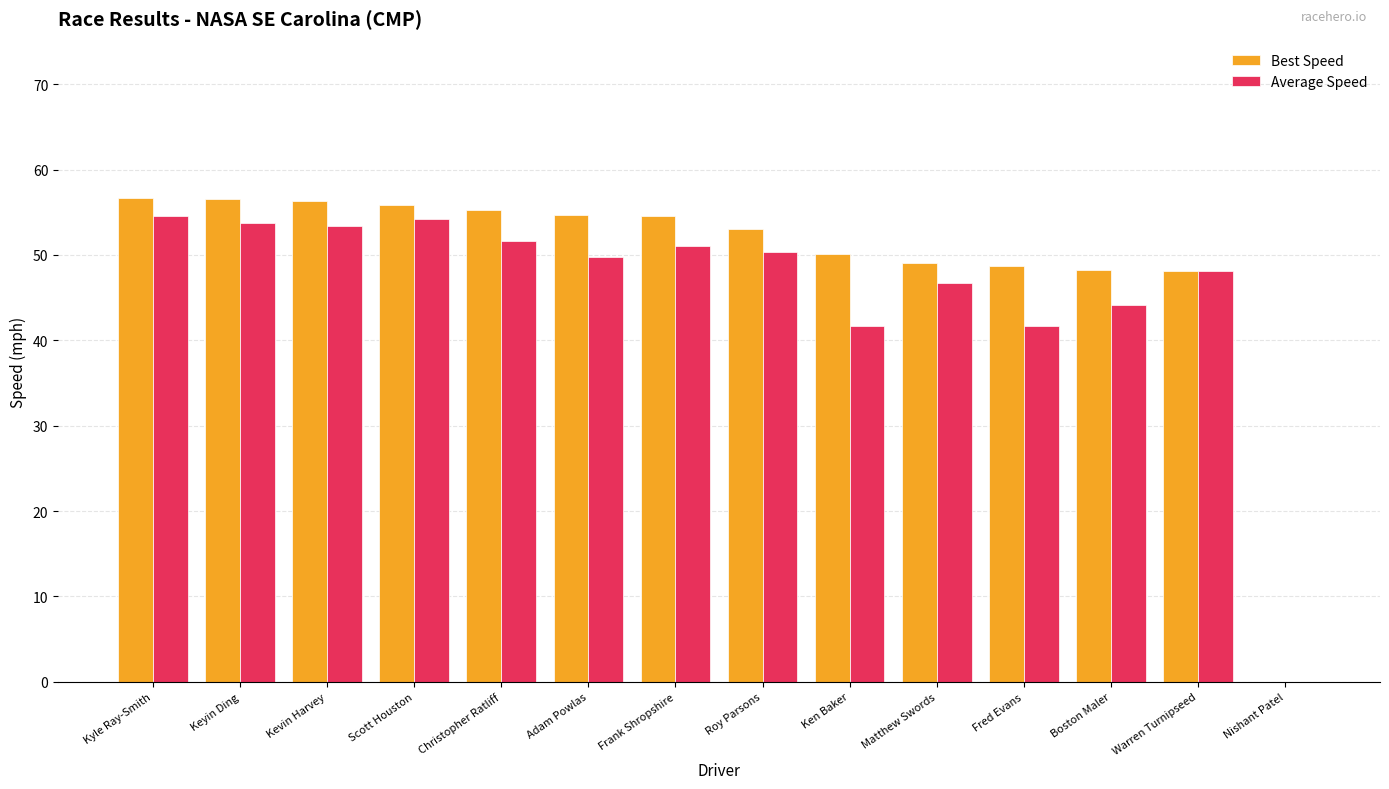

True or false: Best Speed has a value of 18.2 at Ken Baker.

False